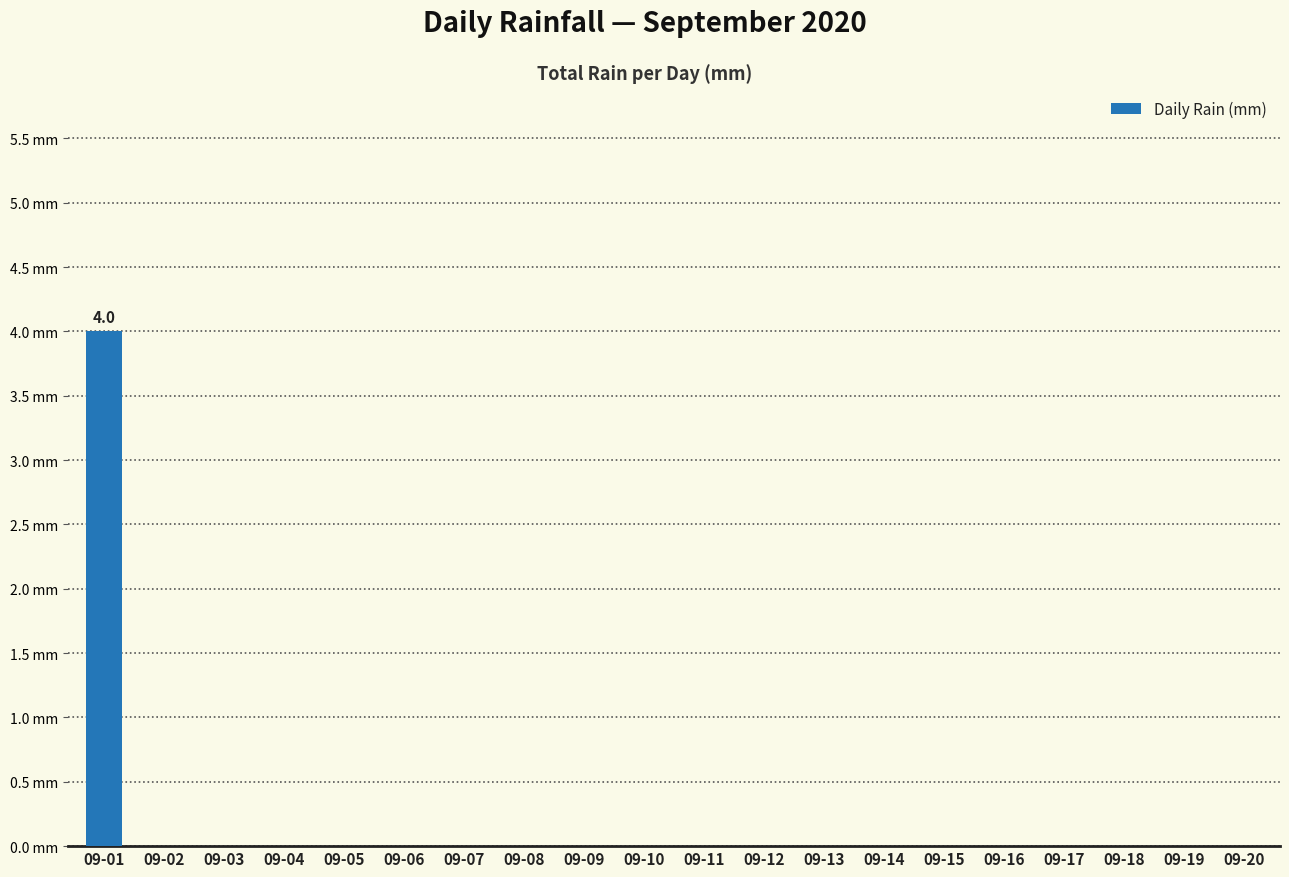

Rank the categories by value from lowest to highest.

09-02, 09-03, 09-04, 09-05, 09-06, 09-07, 09-08, 09-09, 09-10, 09-11, 09-12, 09-13, 09-14, 09-15, 09-16, 09-17, 09-18, 09-19, 09-20, 09-01